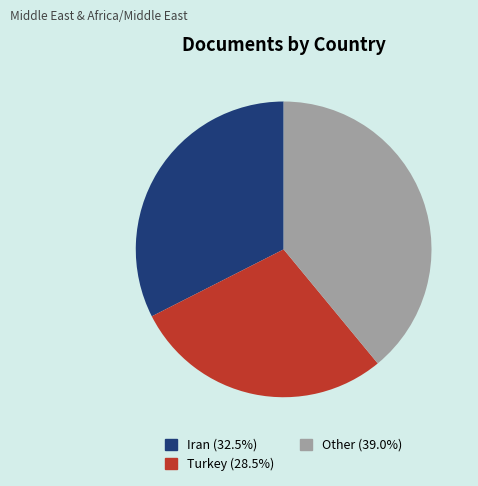

Is there a majority slice in this chart?

No